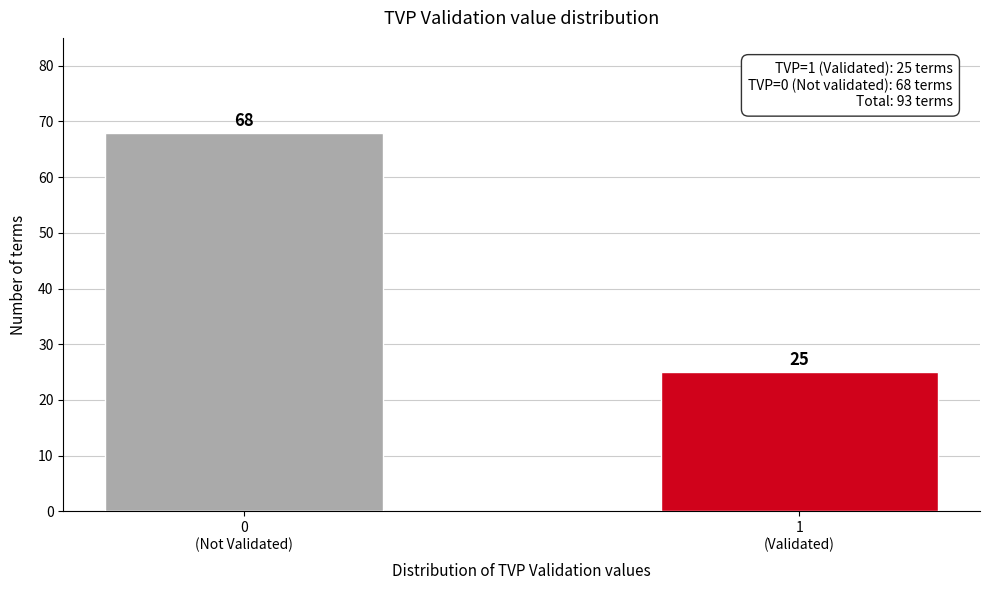

Reading left to right, extract all data points from this chart.

68	25